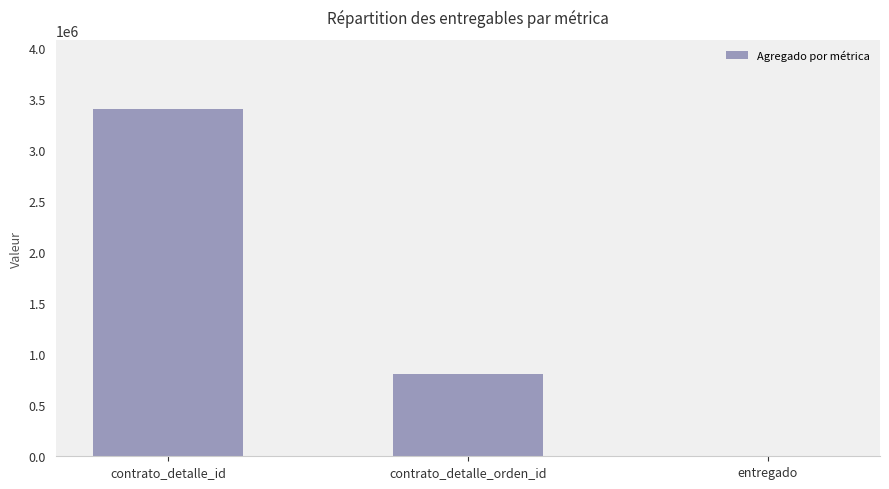

The value at contrato_detalle_id is 3401530. True or false?

True